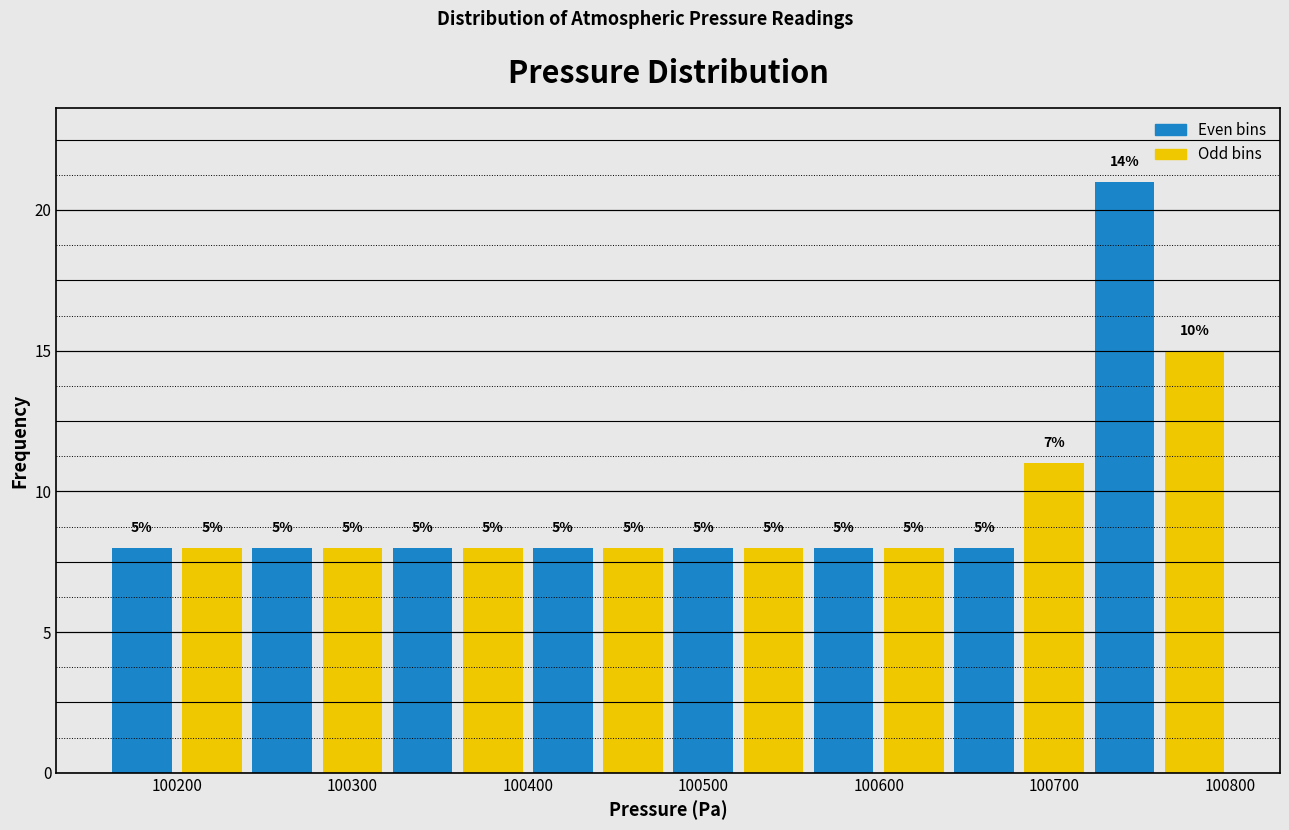

Read against the x-axis, roughly where is the centre of the tallest bar?

100740